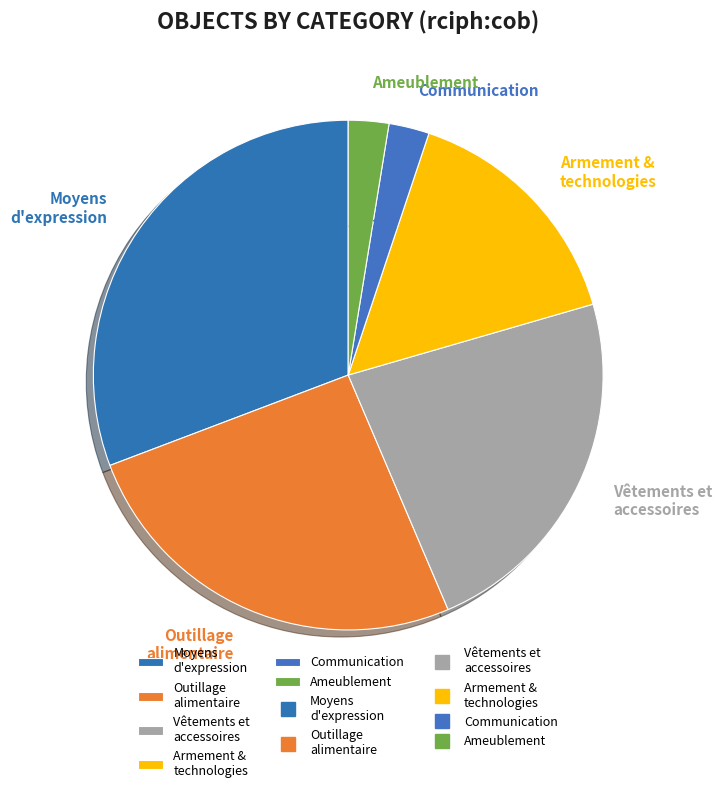

Is there a majority slice in this chart?

No